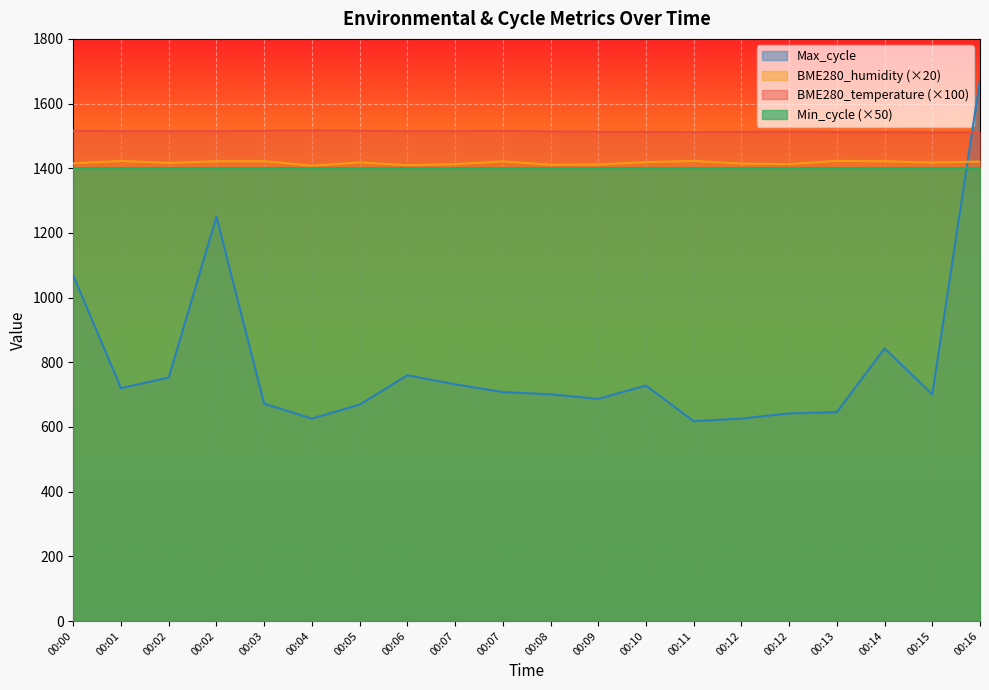

What is the value of the BME280_temperature point at the 12th from the left?

1513.0